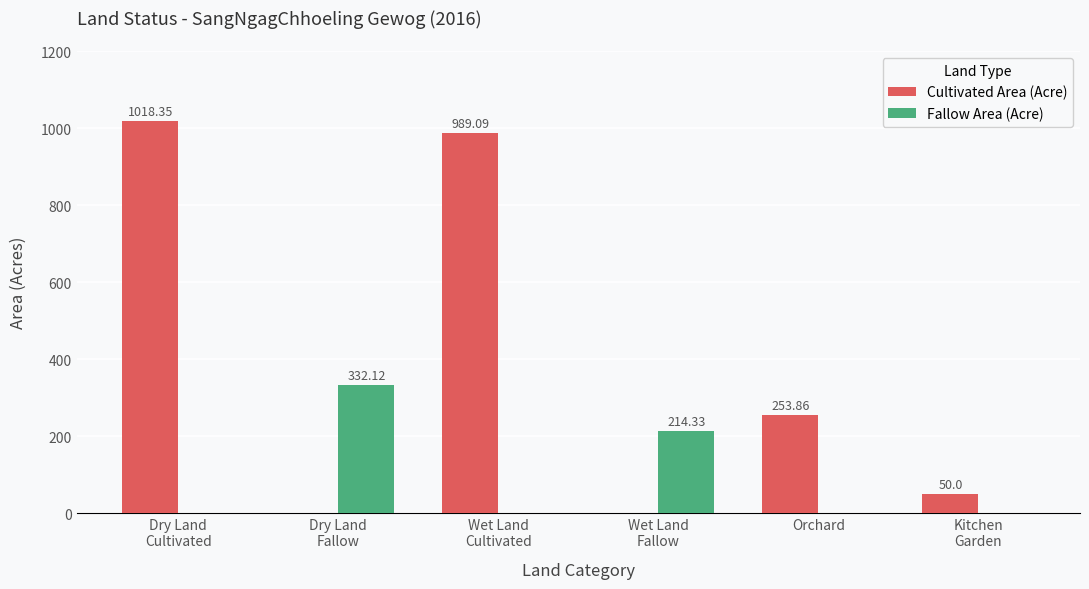

Which series has the largest total across all categories?

Cultivated Area (Acre)